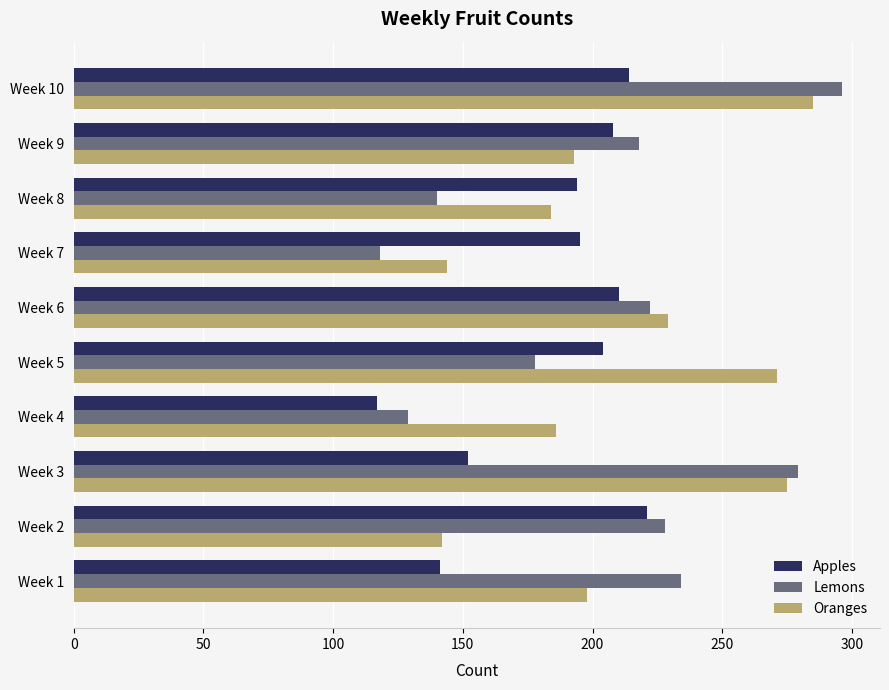

What is the sum of the Oranges values at Week 10 and Week 8?

469